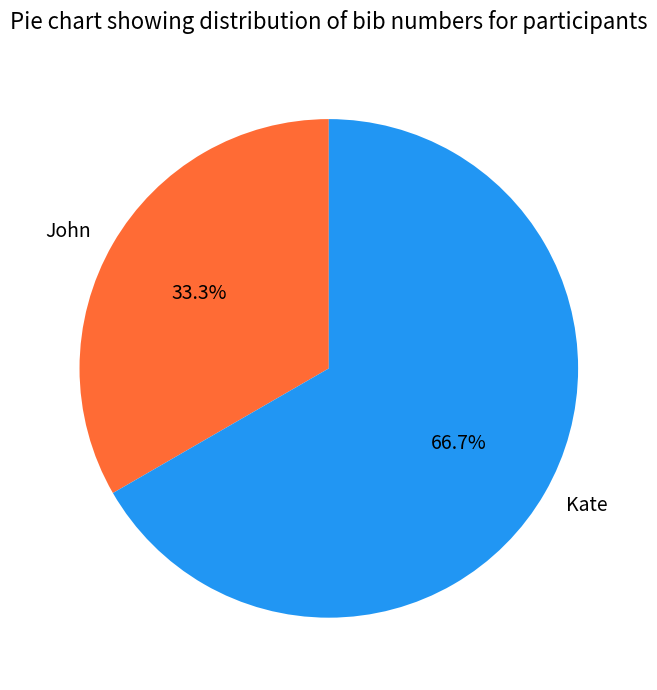

Does any single category account for the majority?

Yes